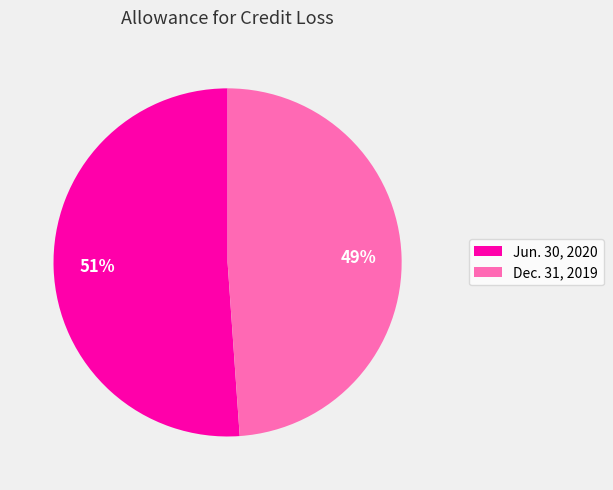

Do Jun. 30, 2020 and Dec. 31, 2019 together represent more than half of the pie?

Yes